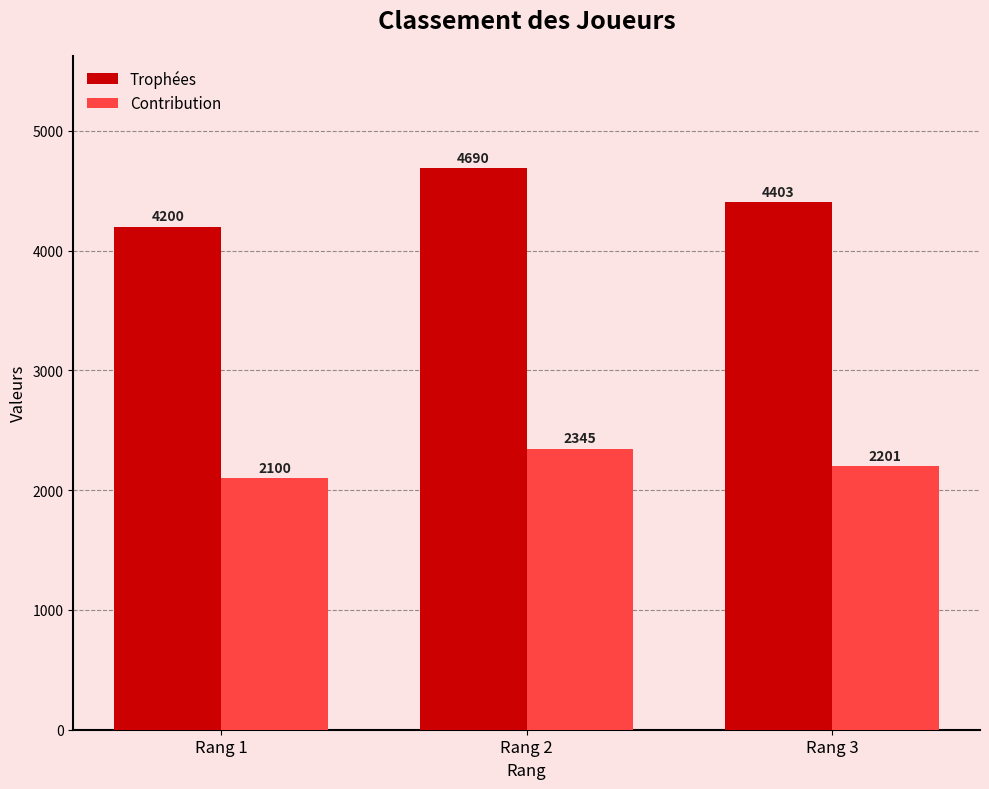

Which series has the widest spread of values?

Trophées